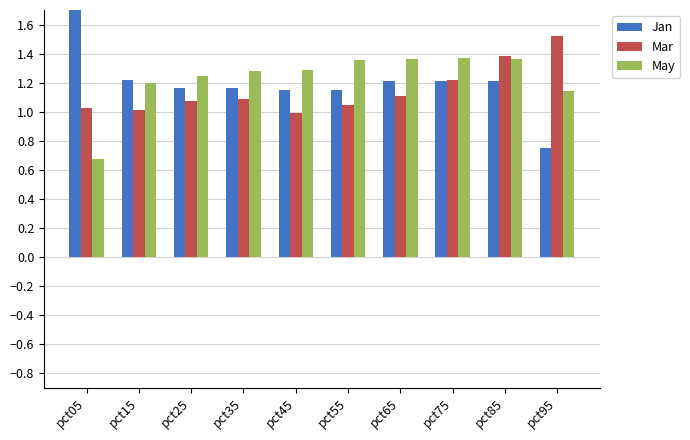

The May series shows 2.1 at pct45. True or false?

False